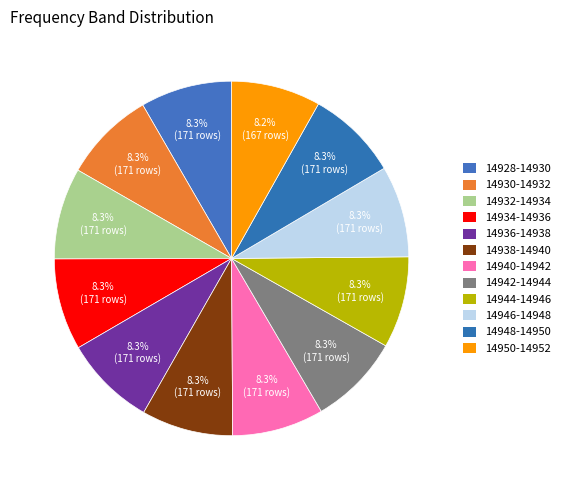

Count the number of slices in the pie.

12